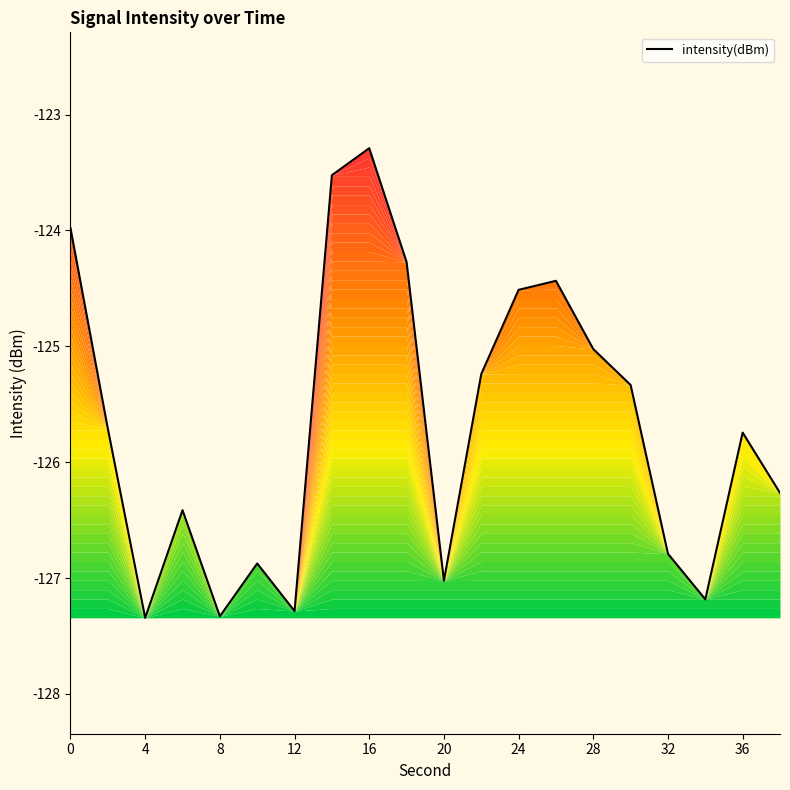

Reading left to right, transcribe all the data shown in this chart.

-124.0	-125.7	-127.3	-126.4	-127.3	-126.9	-127.3	-123.5	-123.3	-124.3	-127.0	-125.2	-124.5	-124.4	-125.0	-125.3	-126.8	-127.2	-125.7	-126.3